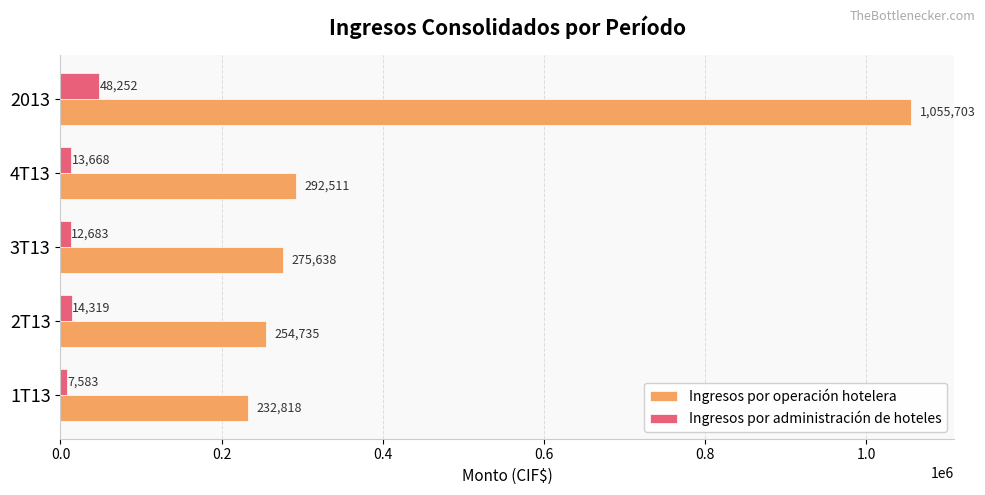

Is the value of Ingresos por operación hotelera at 1T13 greater than the value of Ingresos por administración de hoteles at 2T13?

Yes